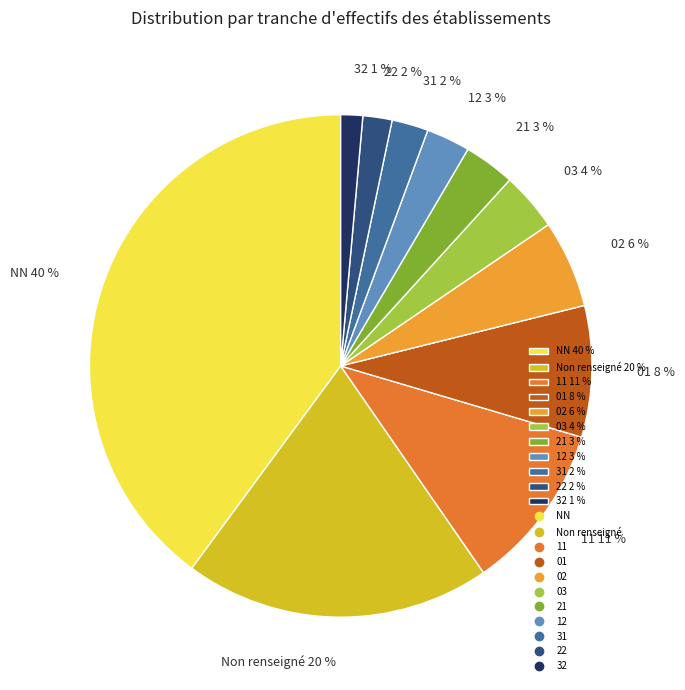

Count the number of slices in the pie.

11